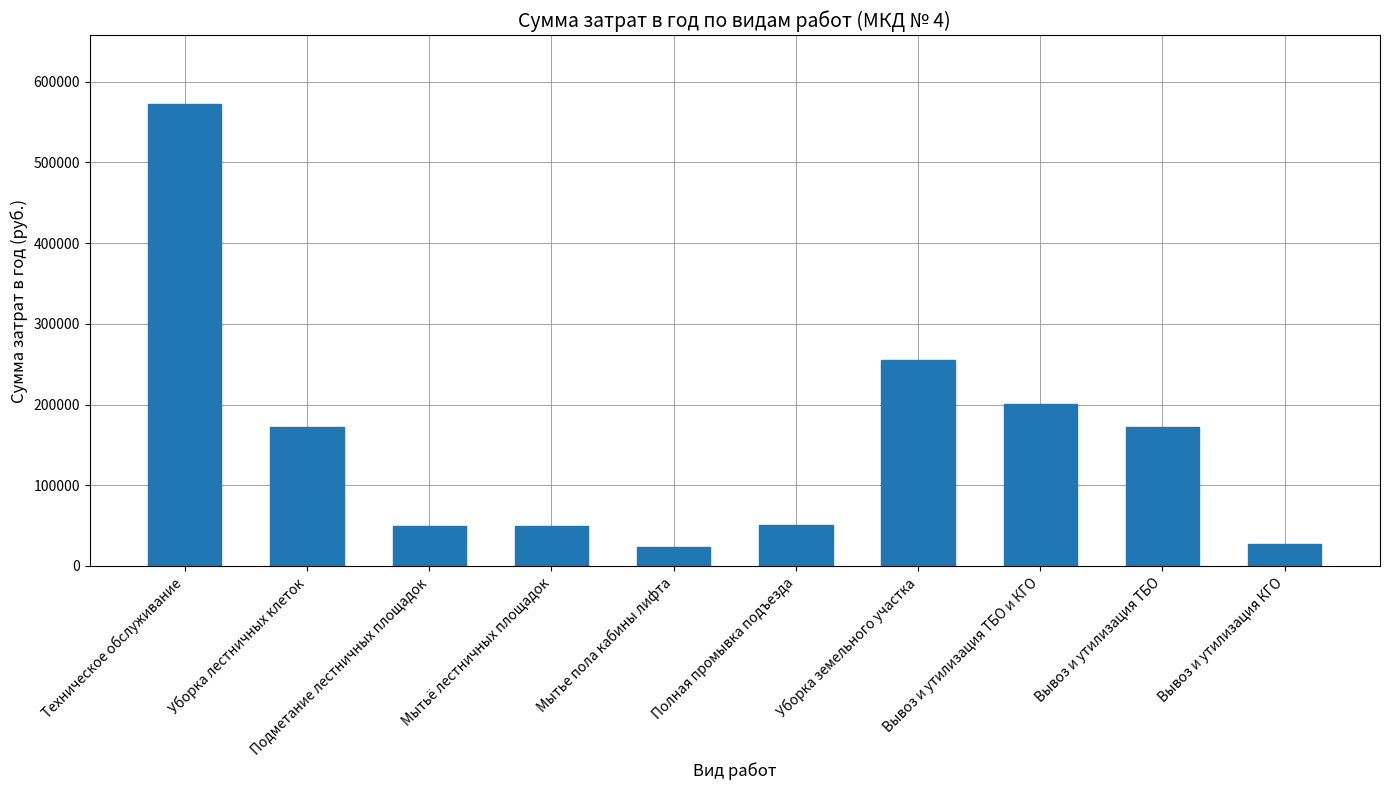

Which label corresponds to the largest value in the chart?

Техническое обслуживание